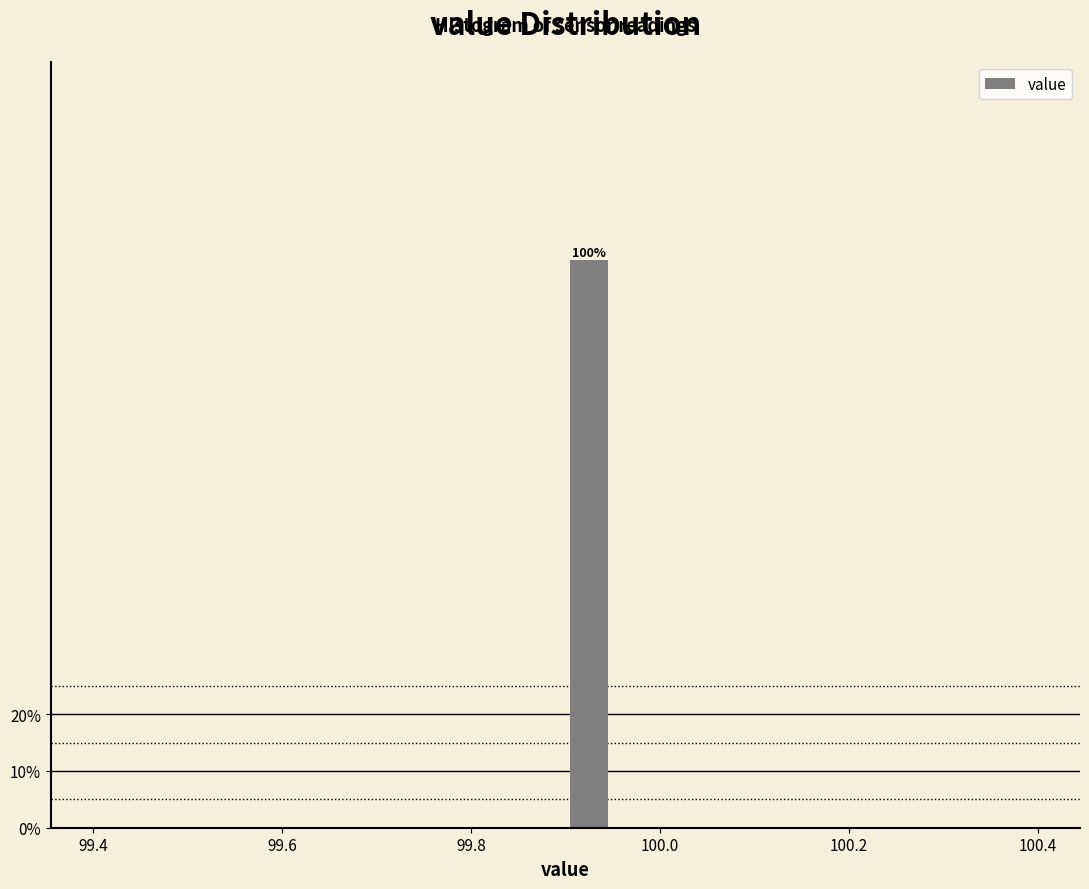

Around what value on the x-axis is the tallest bar? Give the approximate position of its centre, as read against the axis.

99.92